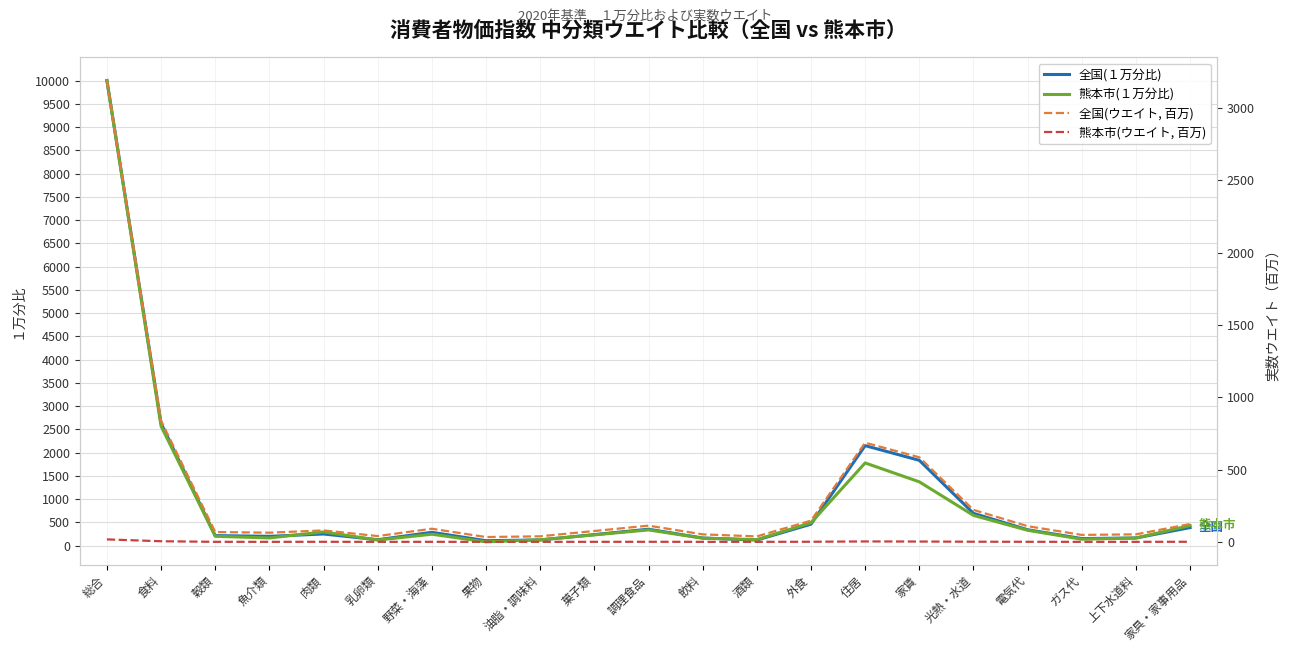

What is the difference between the highest and lowest values at 菓子類?

235.6